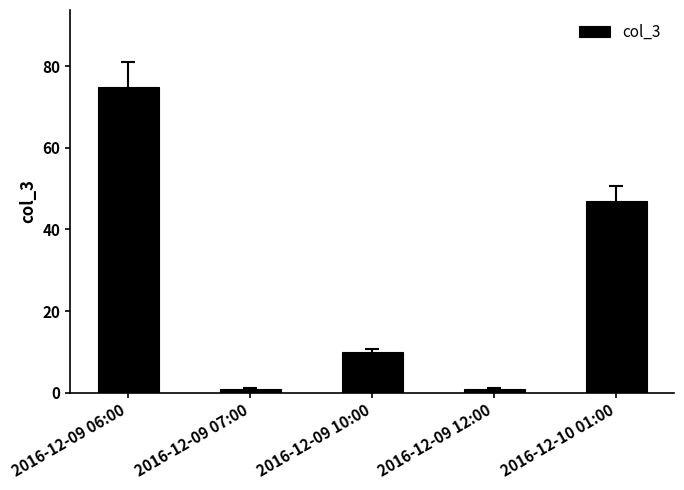

What is the maximum value shown in the chart?

75